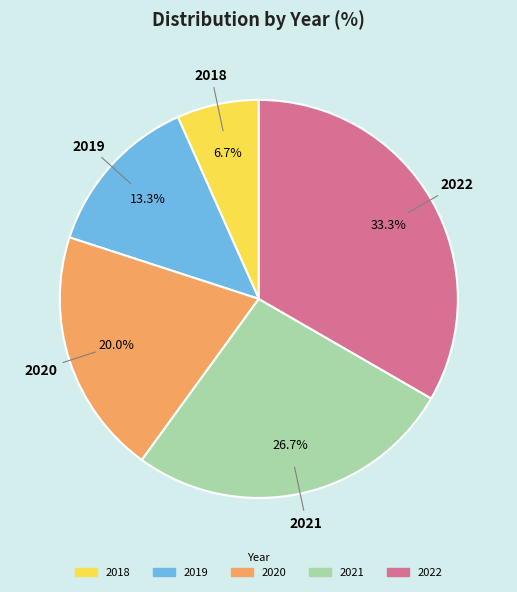

To the nearest percent, what is the average slice percentage?

20%